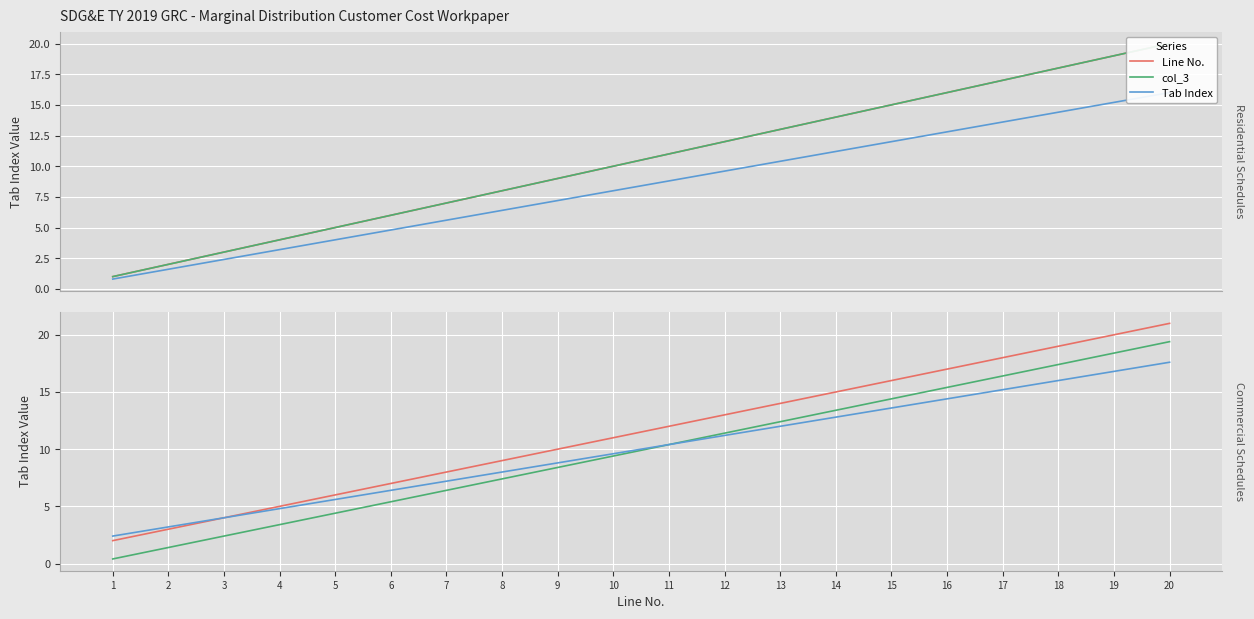

Which series changed the most between 13 and 15?

Line No.